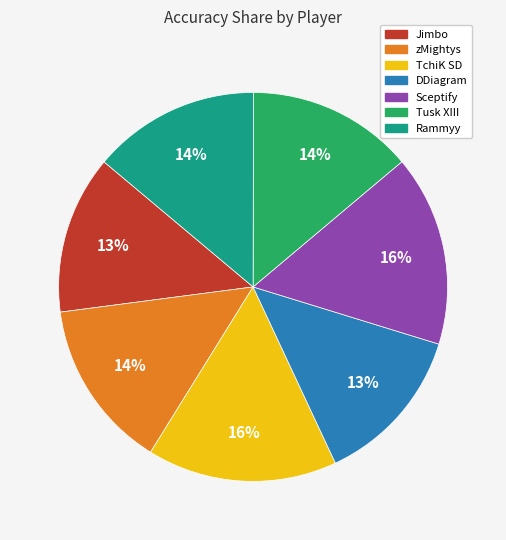

True or false: Rammyy accounts for 28% of the total.

False